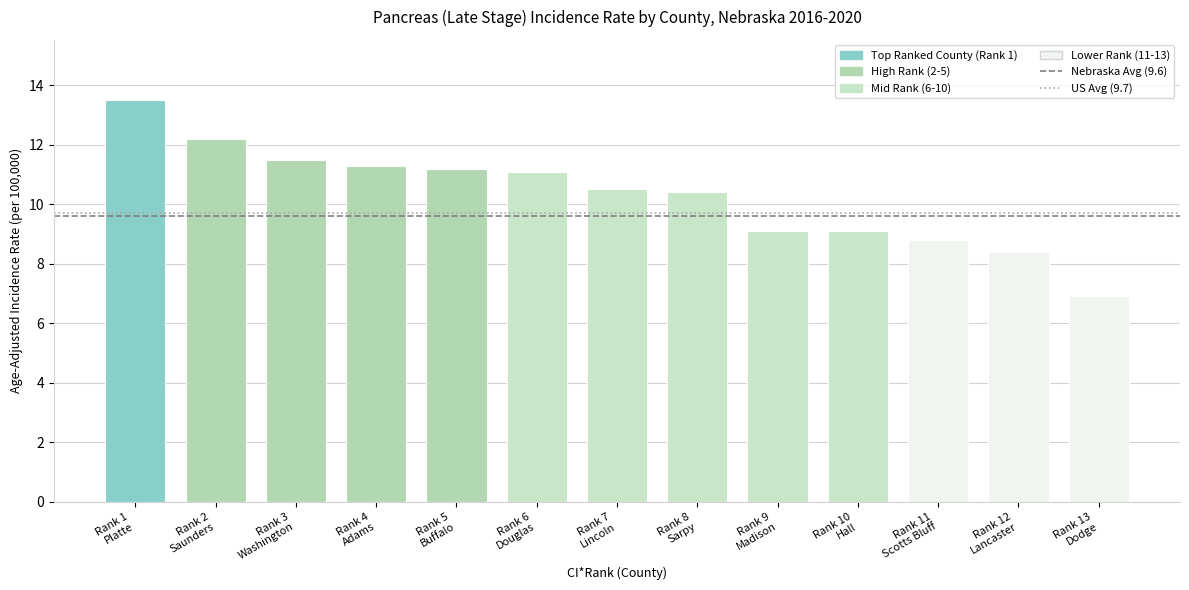

Reading left to right, what are all the values shown in this chart?

13.5	12.2	11.5	11.3	11.2	11.1	10.5	10.4	9.1	9.1	8.8	8.4	6.9